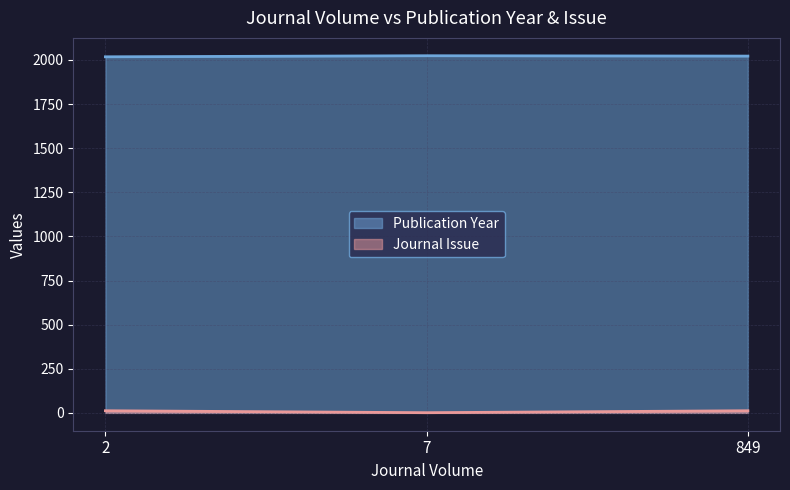

Does the chart display data point markers on the line(s)?

No